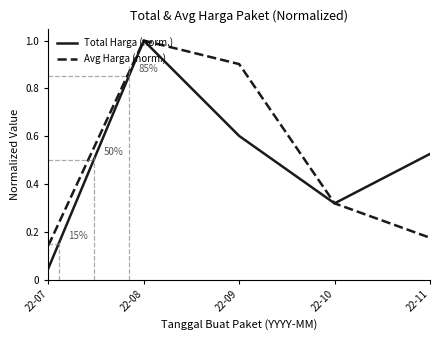

Which series has the largest range (max minus min)?

Total Harga (norm.)